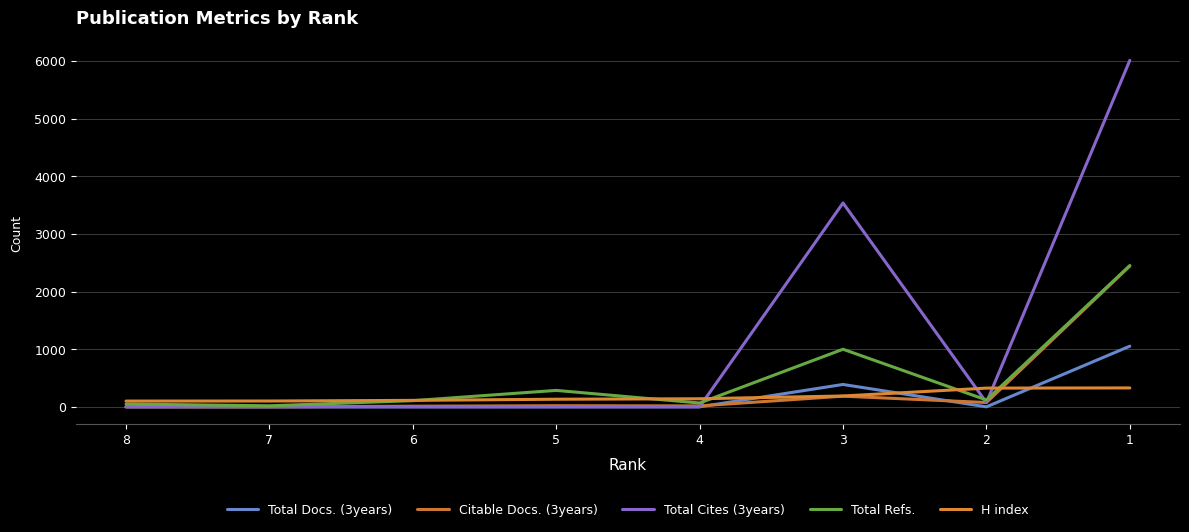

What is the difference between the Total Cites (3years) values at 1 and 3?

2473